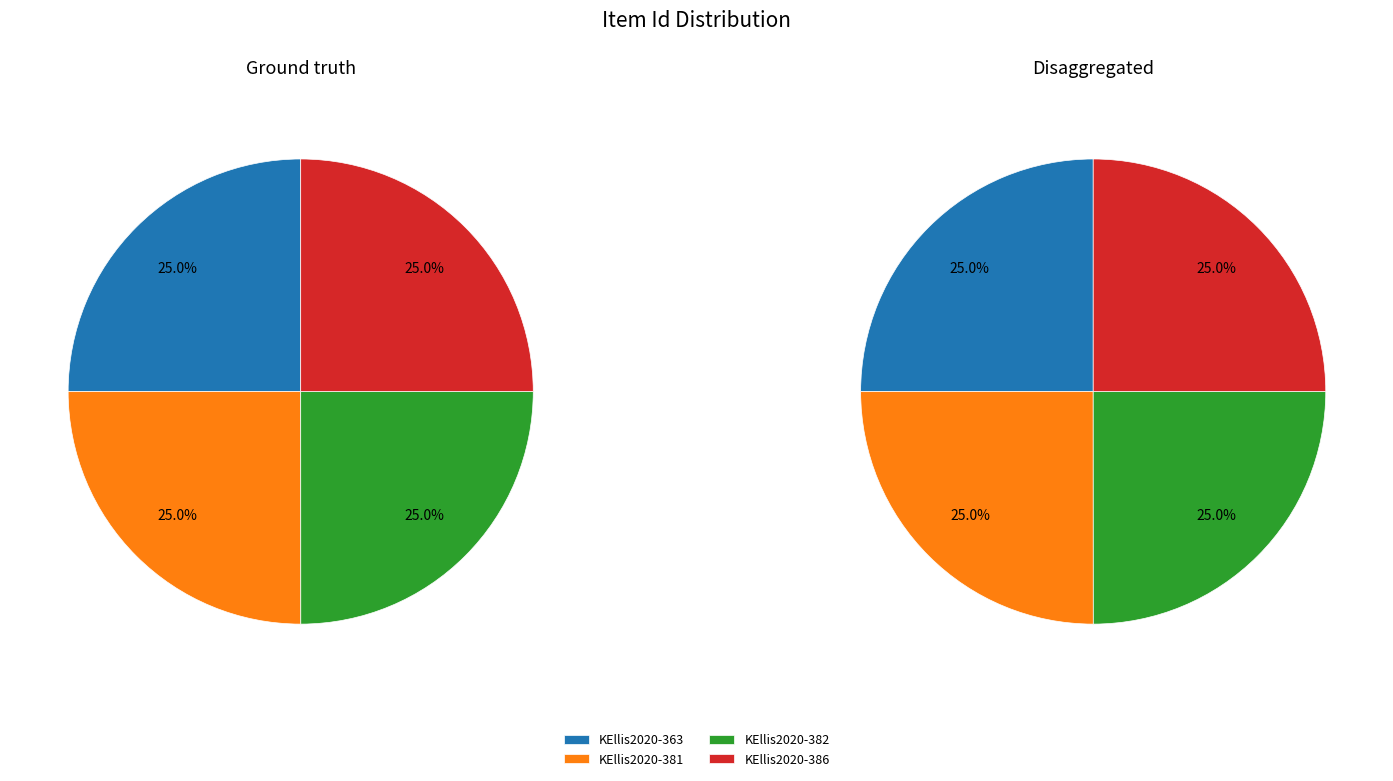

Which category has the smallest portion of the pie?

KEllis2020-386